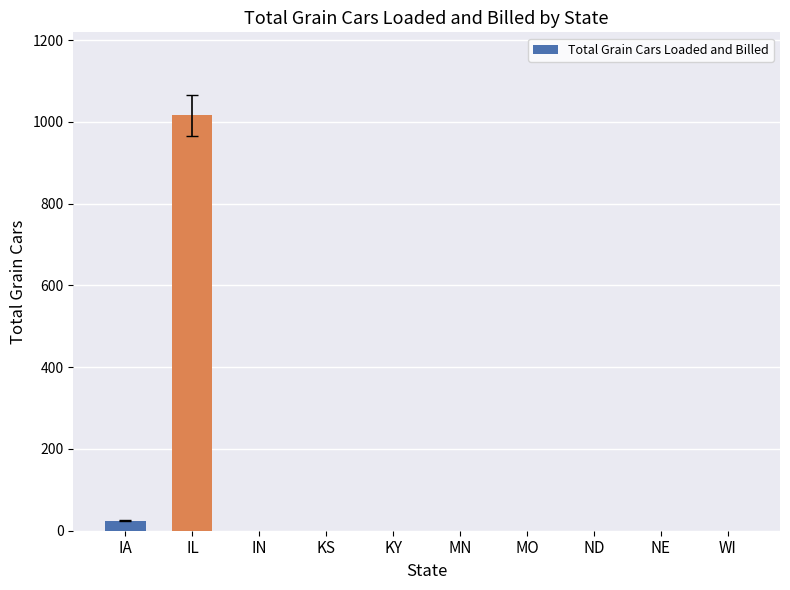

Reading left to right, transcribe all the data shown in this chart.

25	1016	0	0	0	0	0	0	0	0